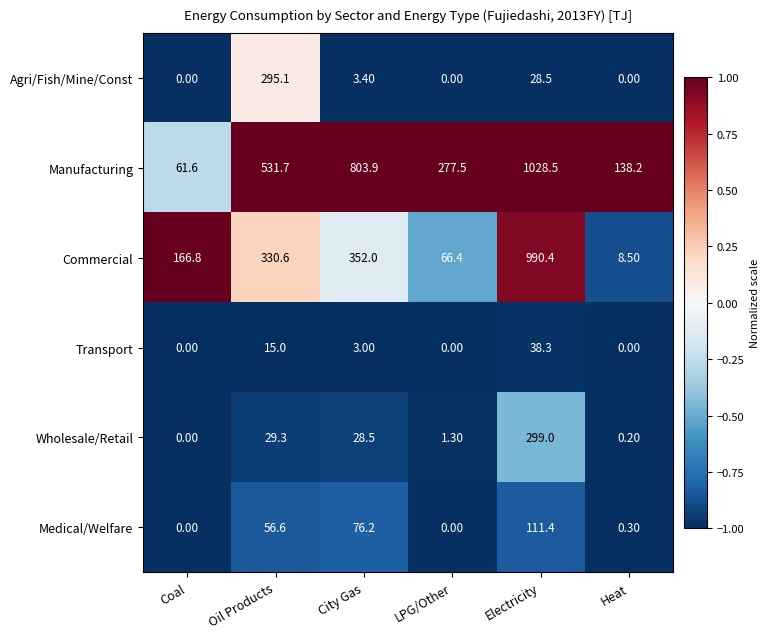

What is the sum of the Commercial values at Electricity and City Gas?

1342.4